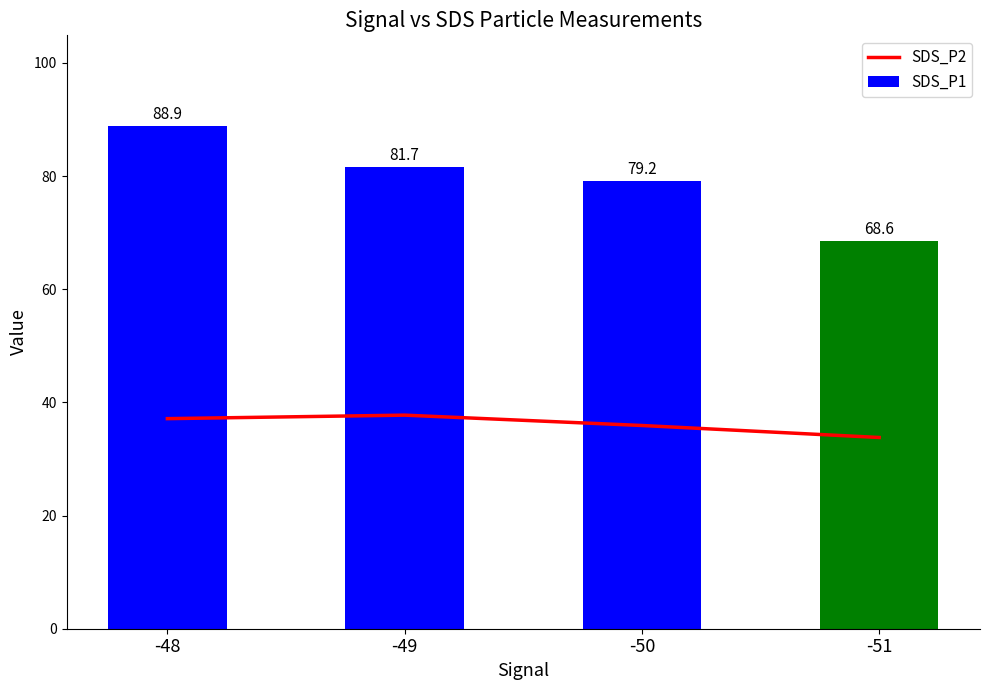

Read the SDS_P2 value at -49.

37.8